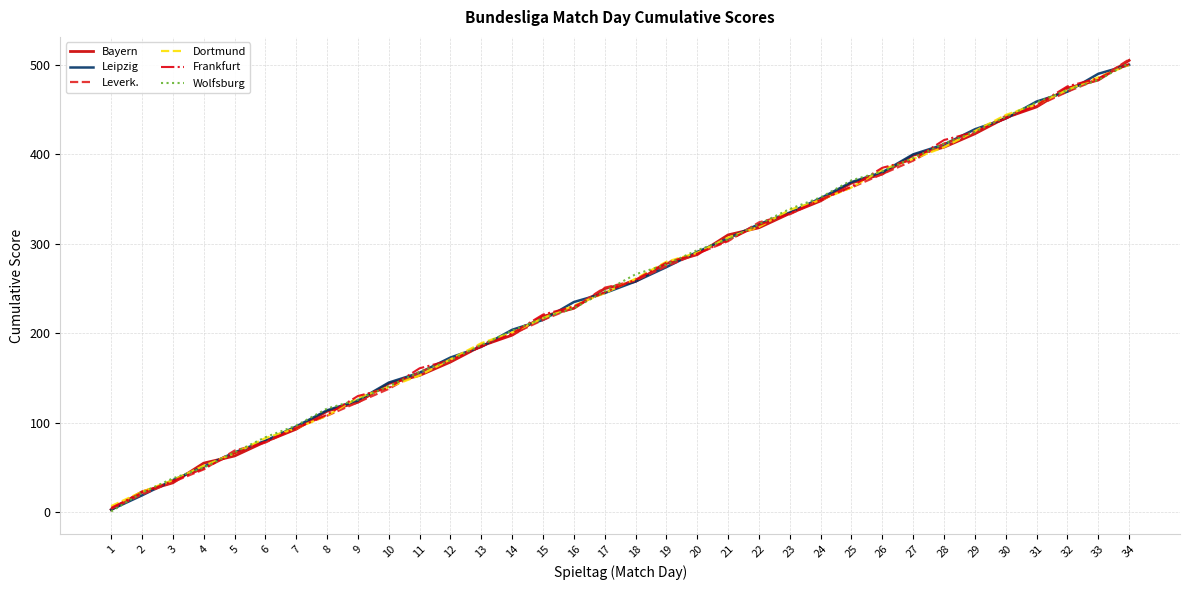

Is the value of Wolfsburg at 19 greater than the value of Leverk. at 30?

No